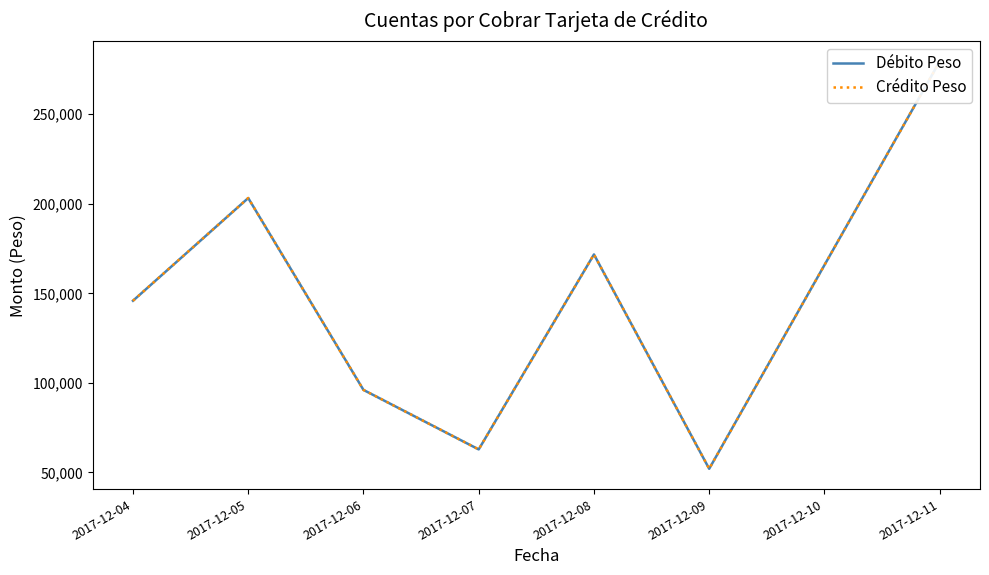

Which series has the largest range (max minus min)?

Débito Peso